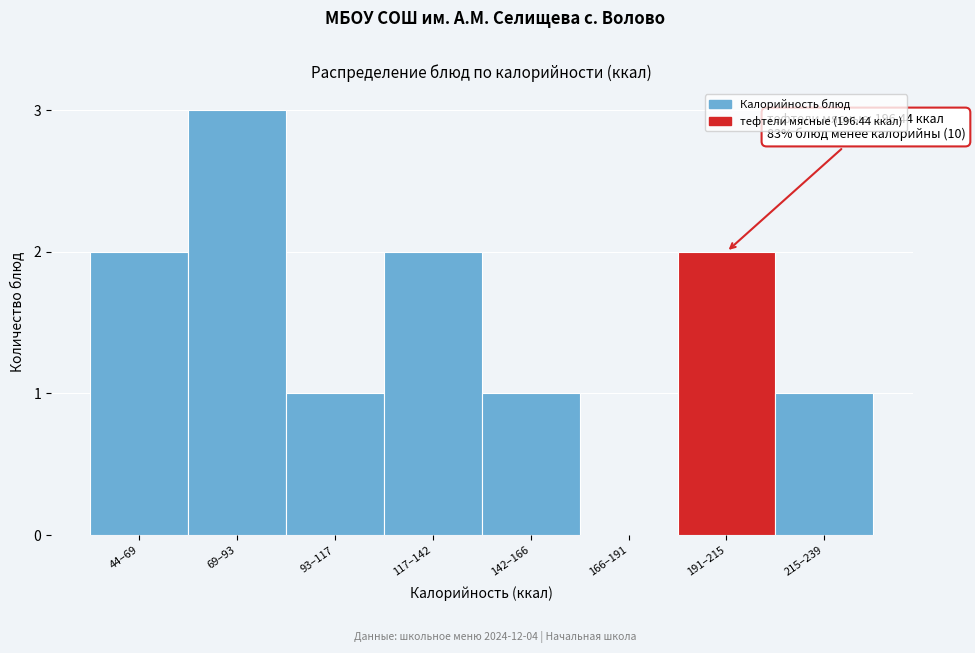

Reading left to right, what are all the values shown in this chart?

44–69=2	69–93=3	93–117=1	117–142=2	142–166=1	166–191=0	191–215=2	215–239=1